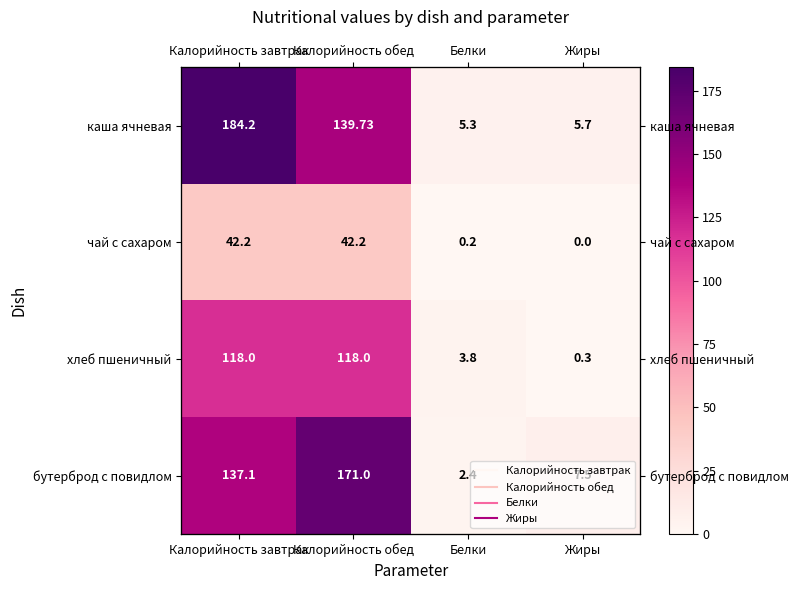

Read the каша ячневая value at Калорийность обед.

139.7